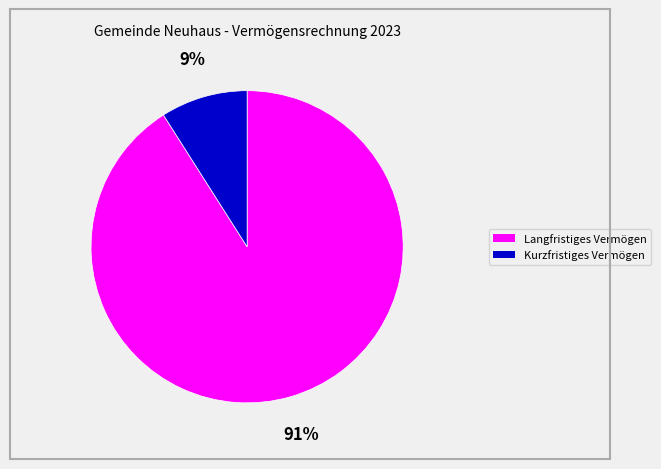

Rank the categories by value from highest to lowest.

Langfristiges Vermögen, Kurzfristiges Vermögen